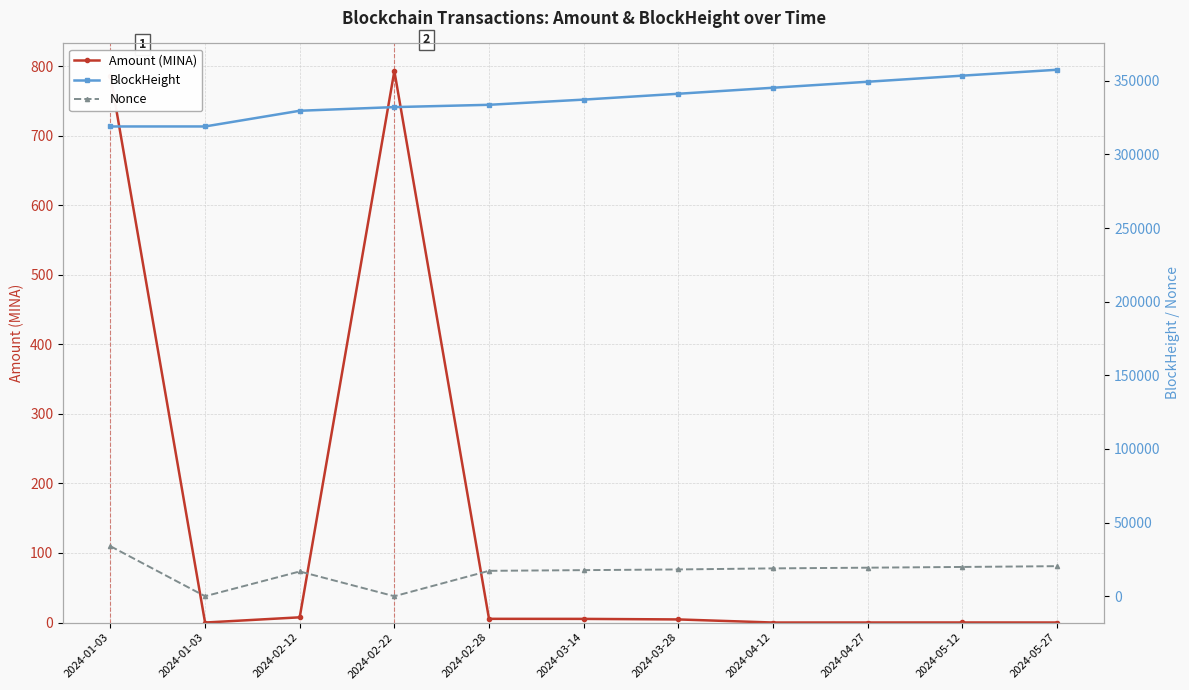

What is the approximate value of BlockHeight at 2024-05-27?

357484.0